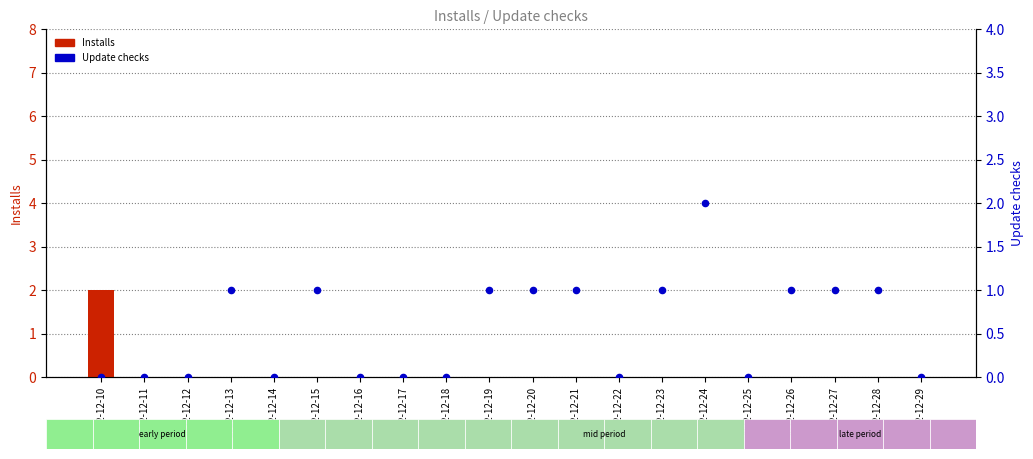

Which series contains the highest Y value?

Installs